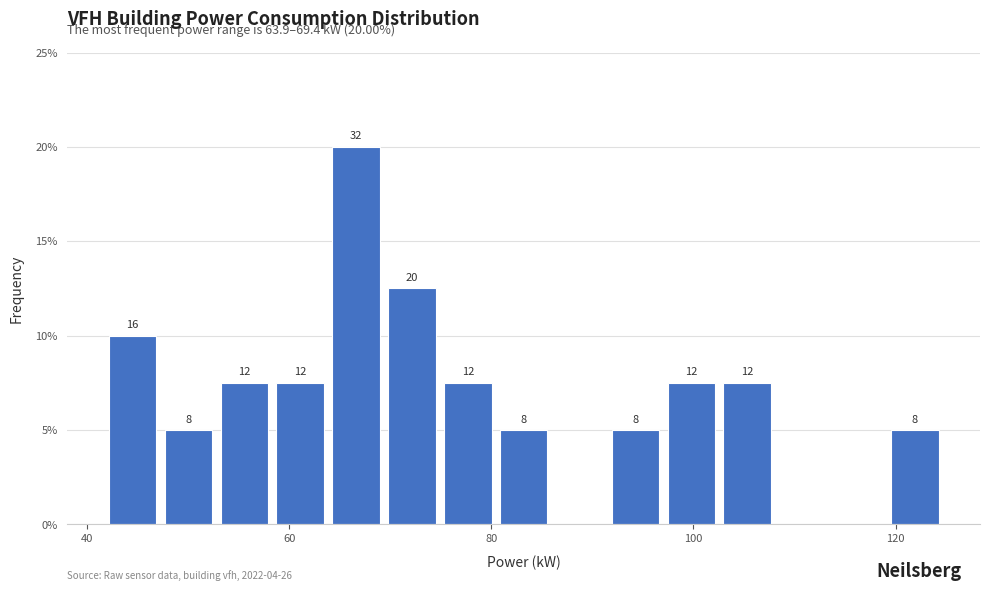

Around what value on the x-axis is the tallest bar? Give the approximate position of its centre, as read against the axis.

66